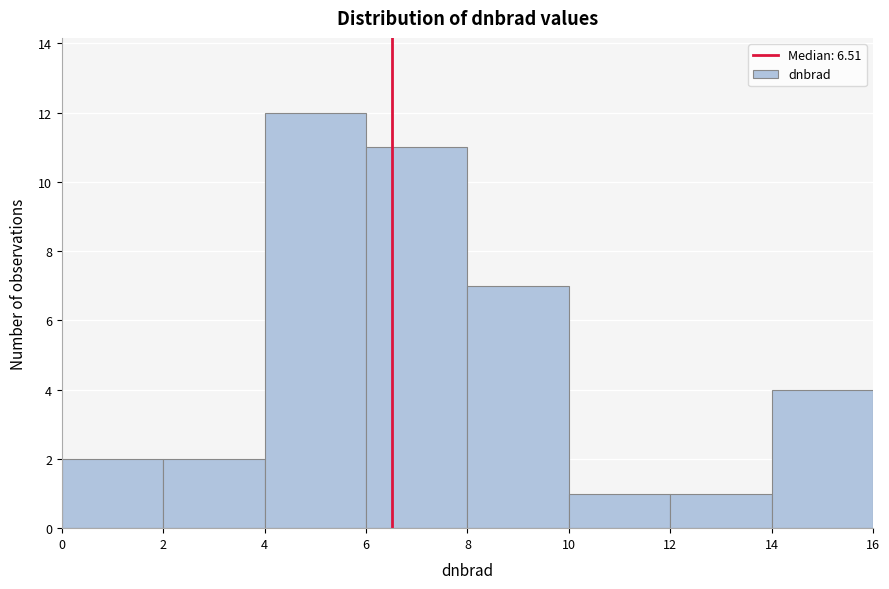

How tall is the bar that spans 10 to 12 on the x-axis? The values are not printed on the chart, so give them approximately, as read against the axis.

1